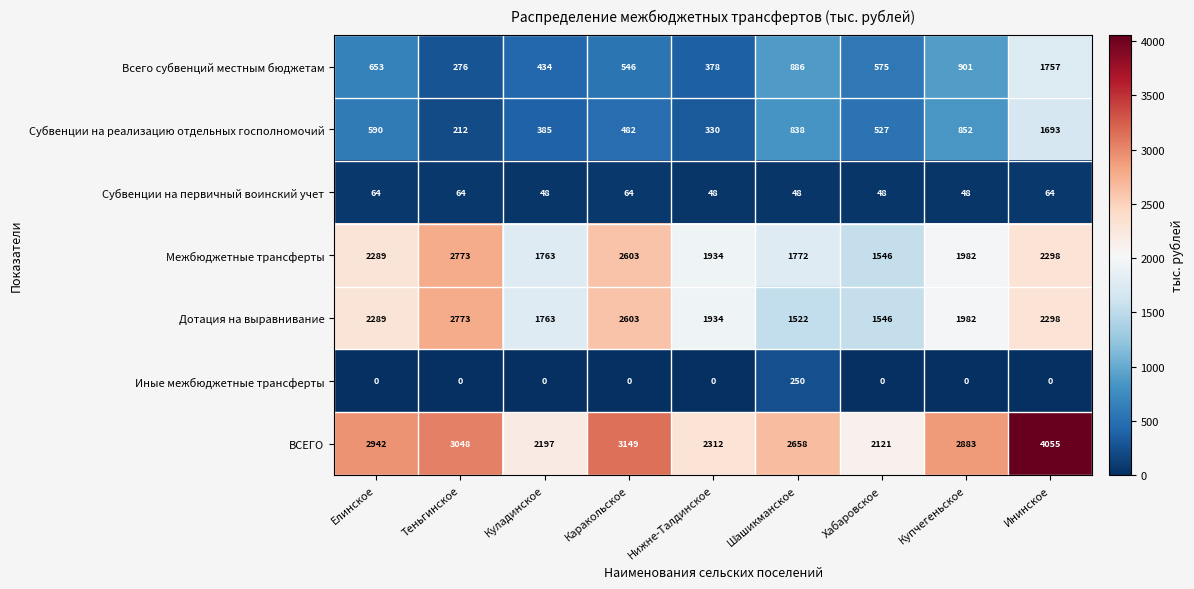

At which label does Дотация на выравнивание reach its minimum?

Шашикманское